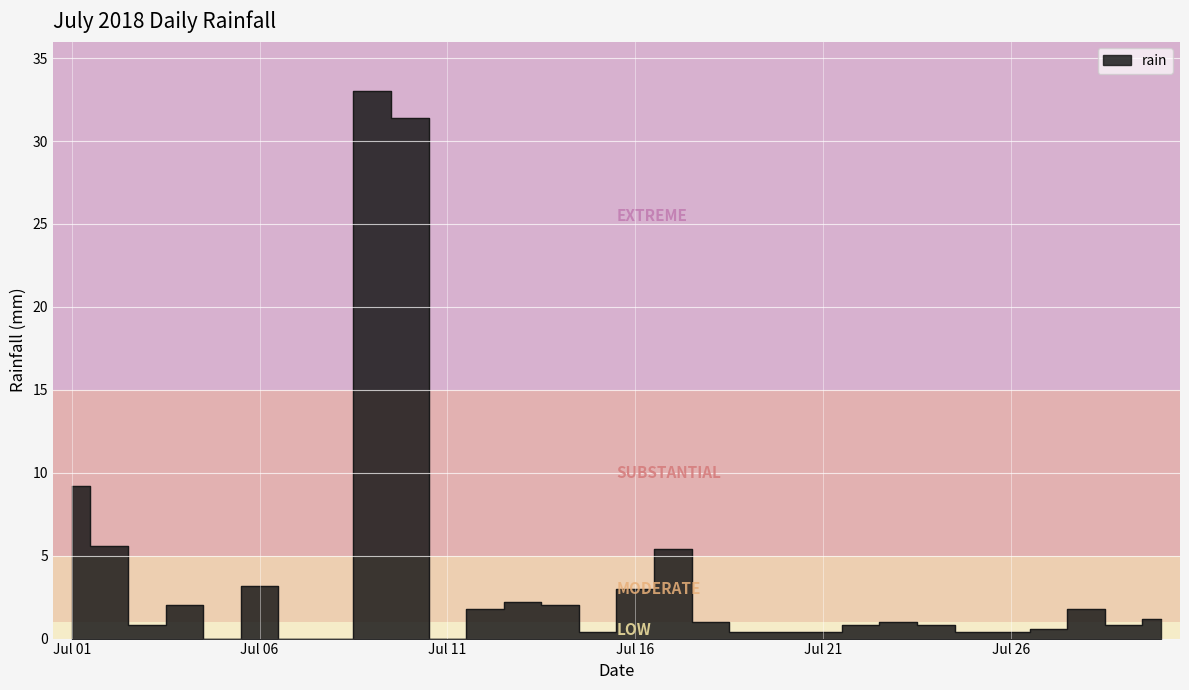

What is the difference between the values at 2018-07-09 and 2018-07-14?

31.0